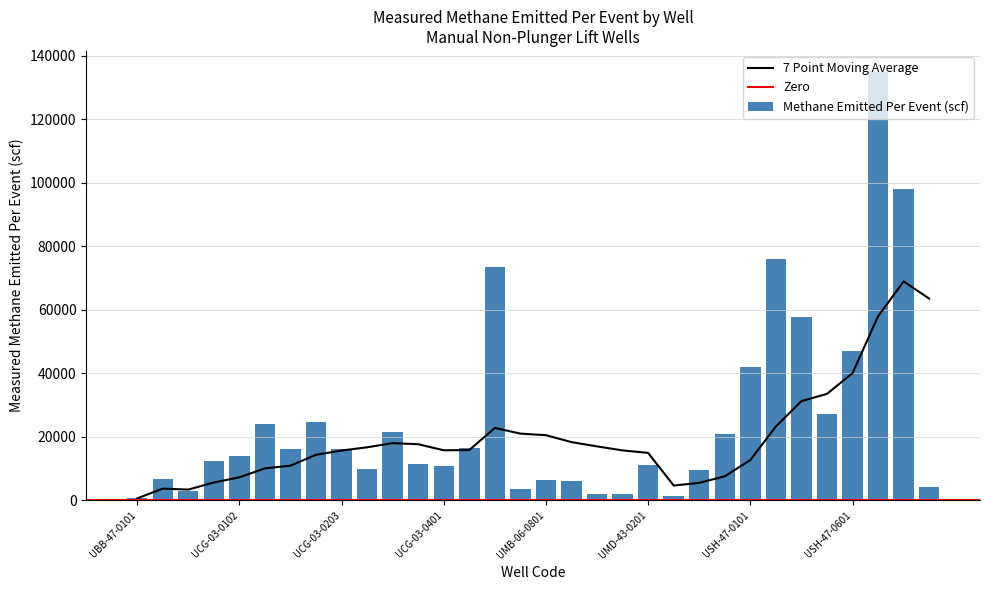

What is the smallest value displayed?

555